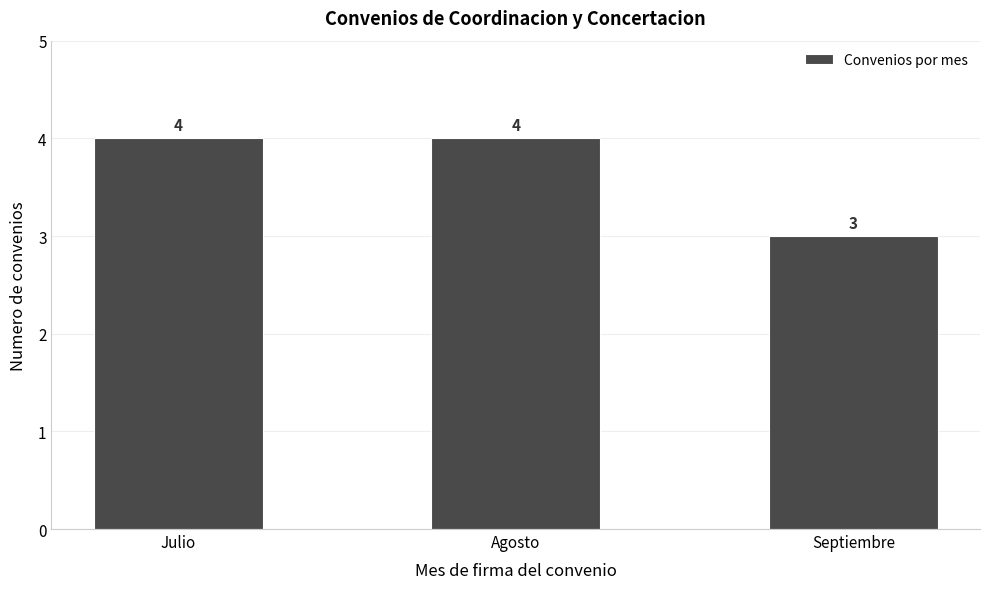

The chart shows a value of 3 at Septiembre. True or false?

True